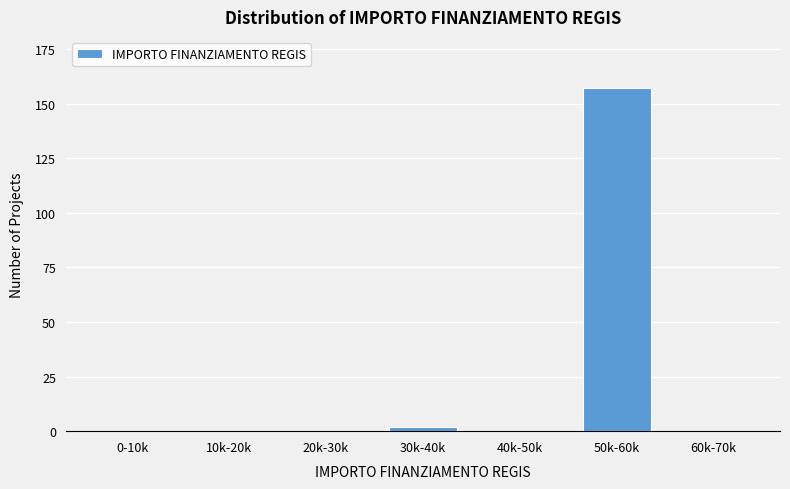

Reading right to left, transcribe all the data shown in this chart.

60k-70k=0	50k-60k=157	40k-50k=0	30k-40k=2	20k-30k=0	10k-20k=0	0-10k=0